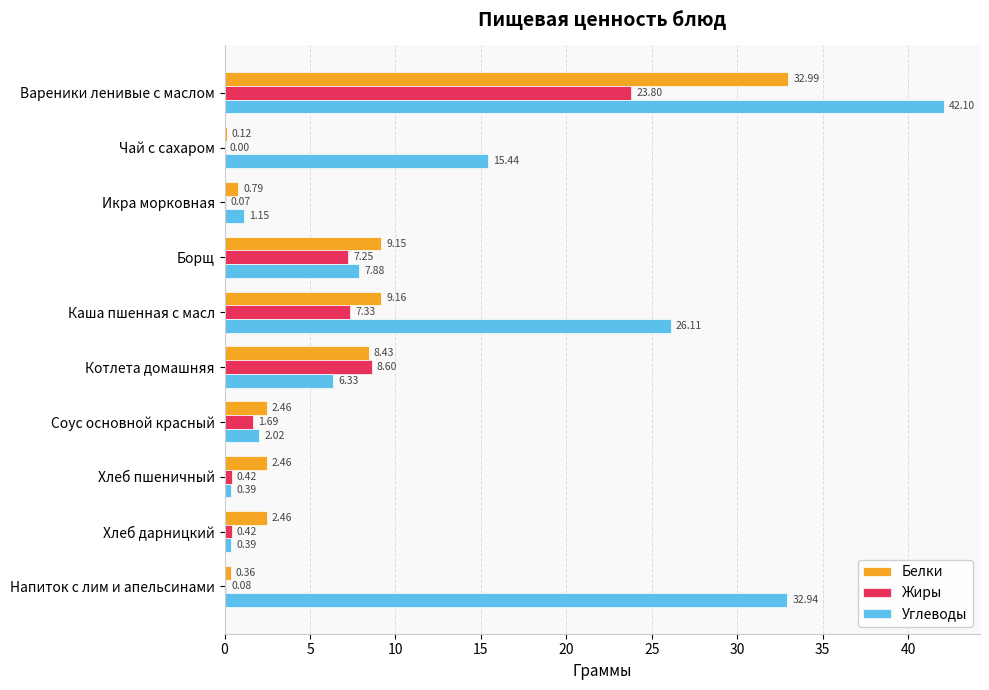

Which category has the highest value across all series?

Вареники ленивые с маслом